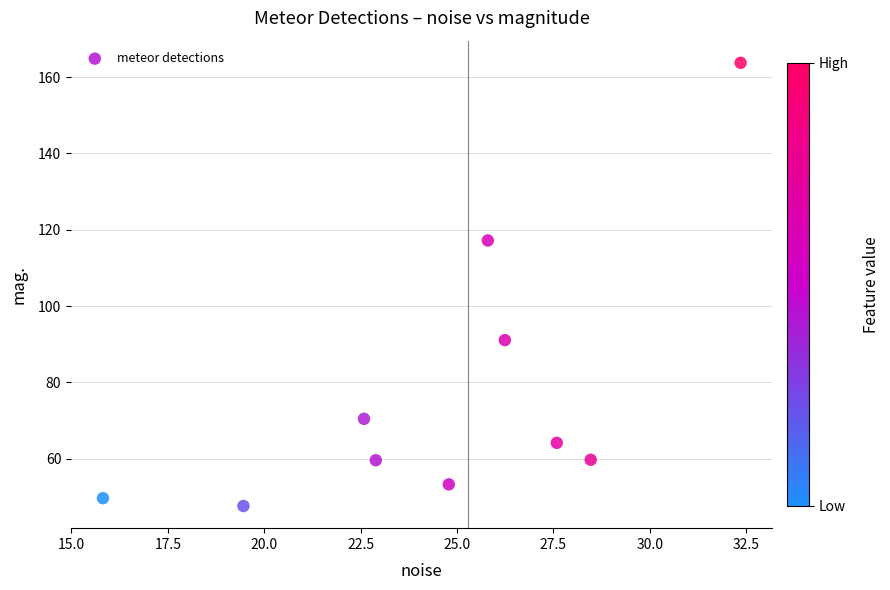

What is the range of Y values (max minus min)?

116.1